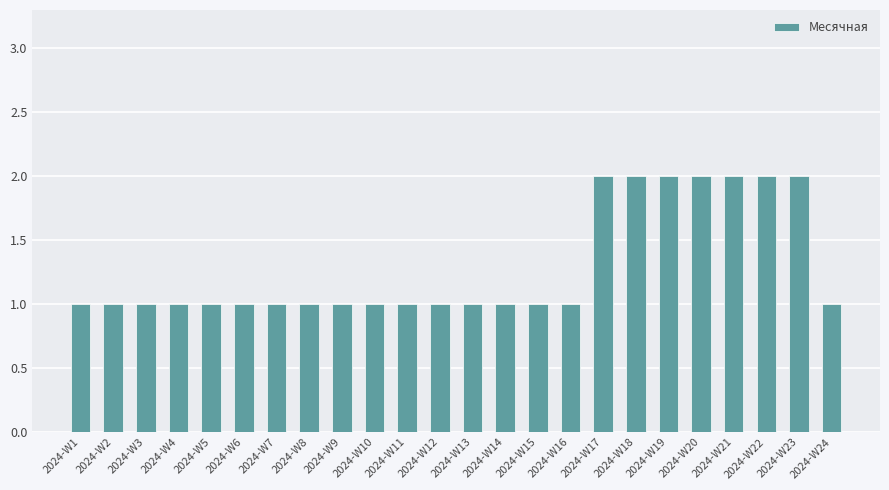

True or false: the data shows 1 at 2024-W10.

True